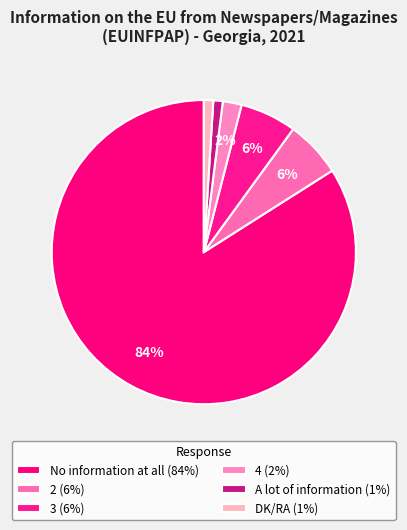

Rank the categories by value from highest to lowest.

No information at all, 2, 3, 4, A lot of information, DK/RA